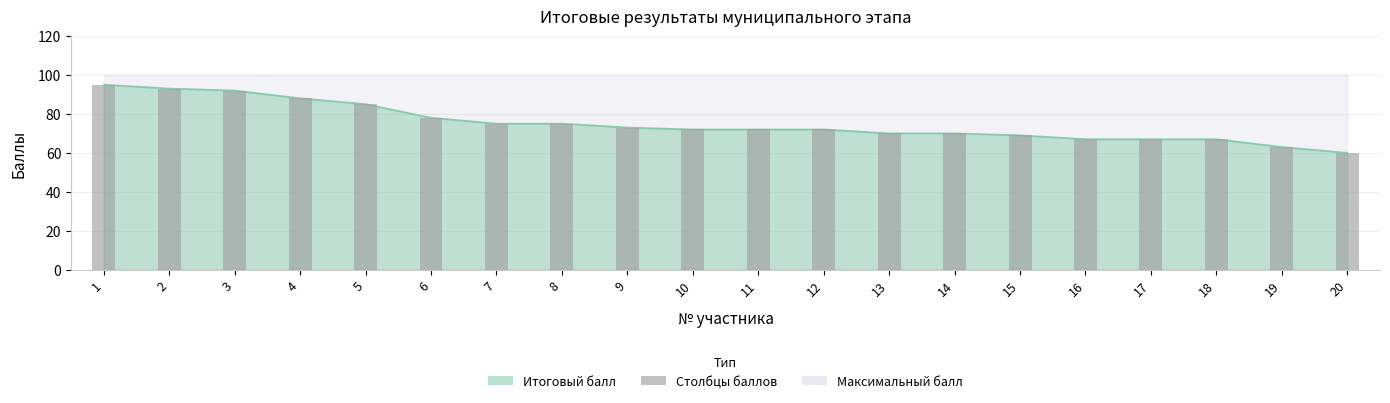

Rank the categories by value from lowest to highest.

20, 19, 16, 17, 18, 15, 13, 14, 10, 11, 12, 9, 7, 8, 6, 5, 4, 3, 2, 1